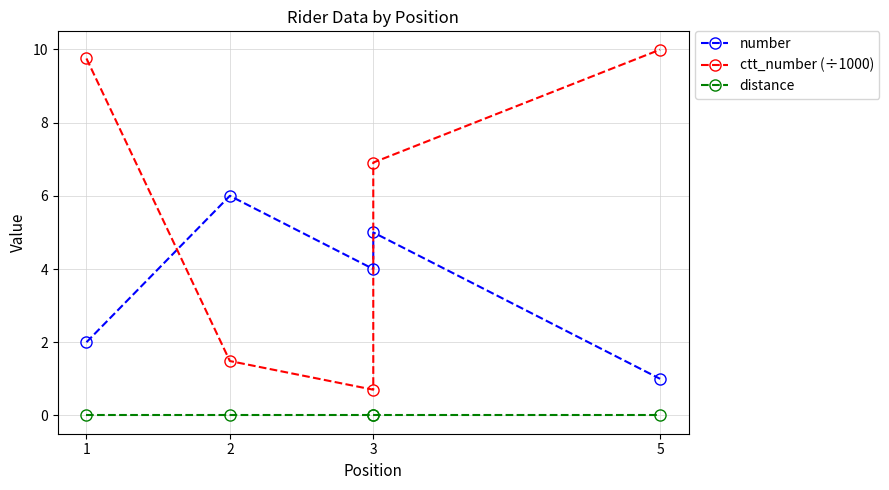

What is the difference between the second highest and minimum values in the number series?

4.0